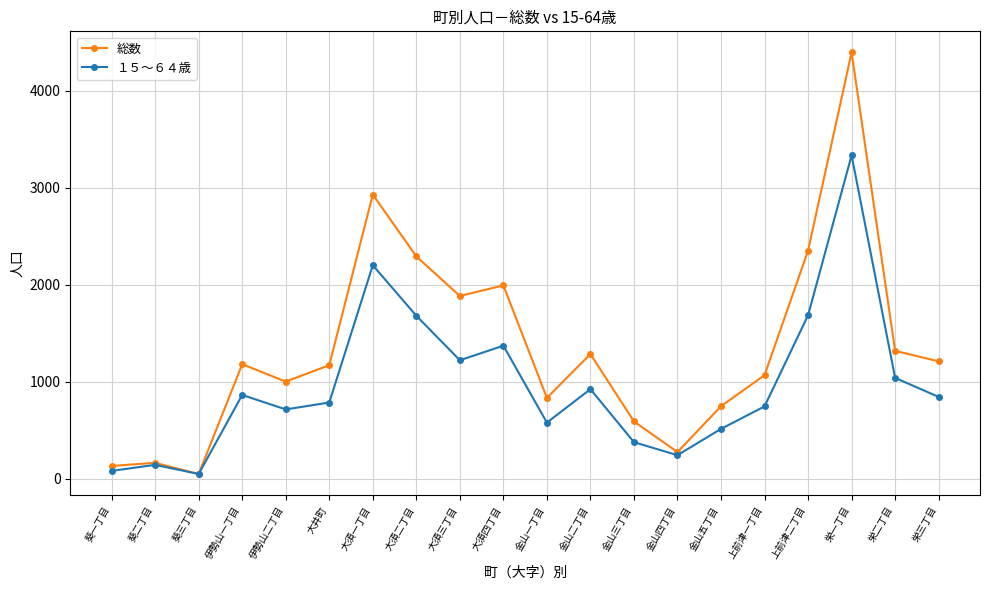

What is the sum of all １５～６４歳 values?

19403